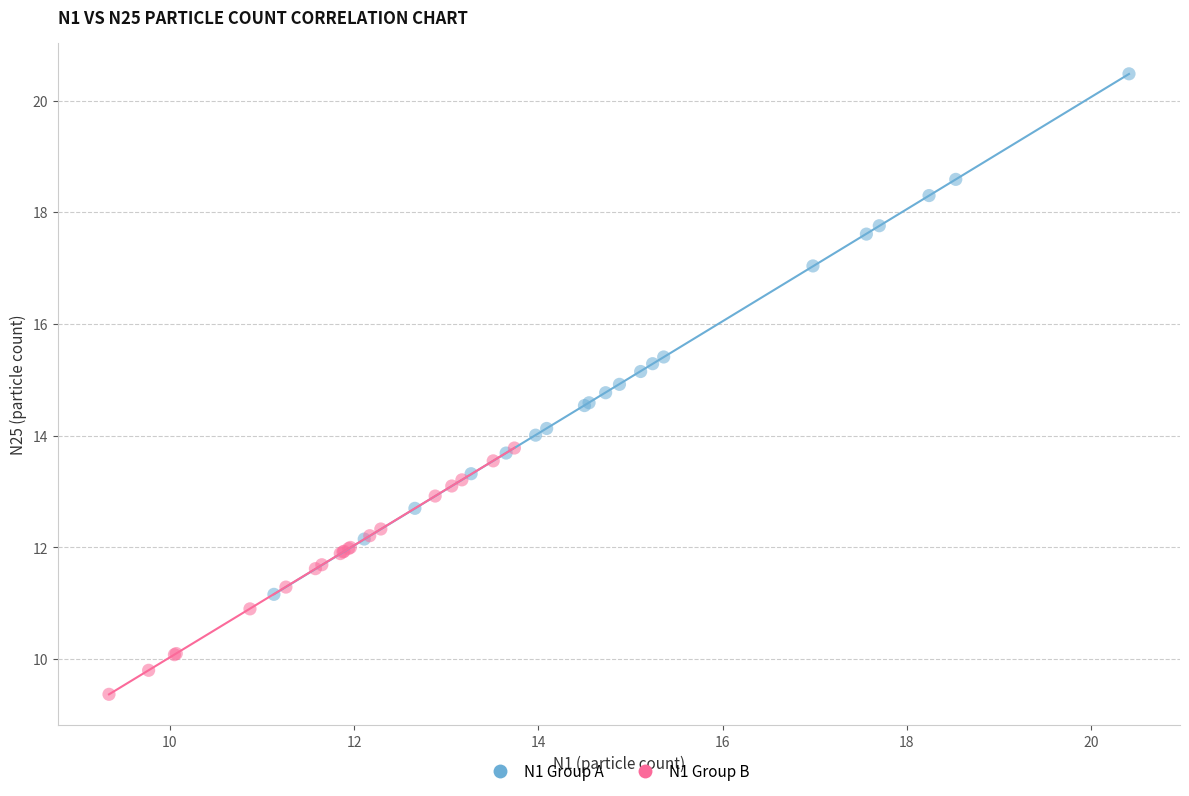

Which series has the widest spread of Y values?

N1 Group A